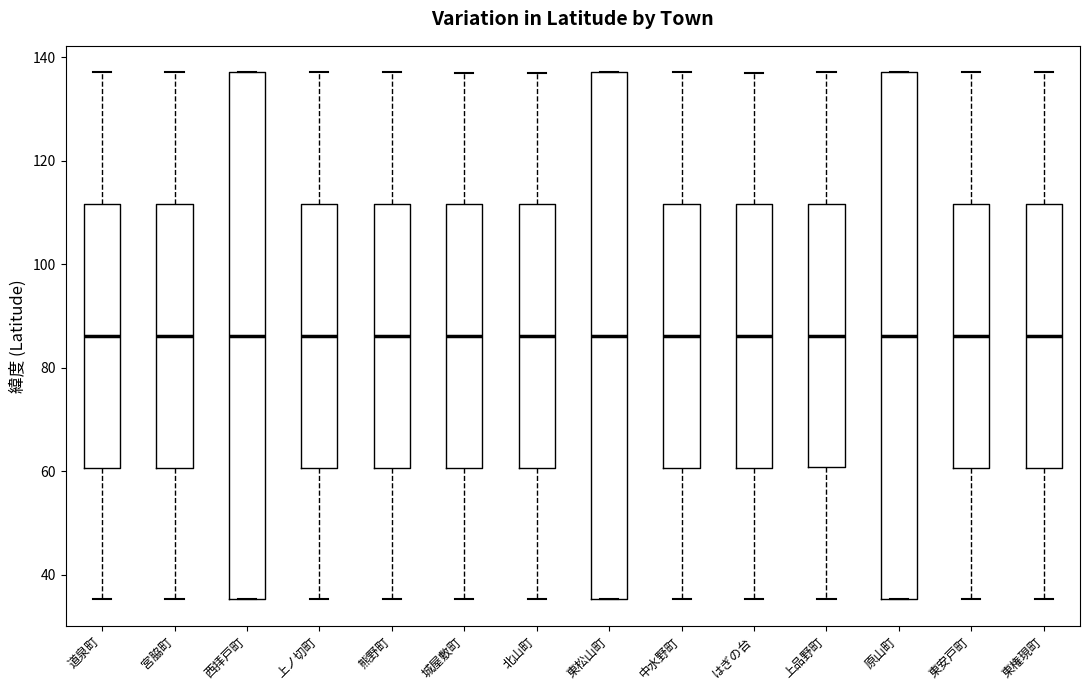

Reading left to right, read every box against the y-axis: the position of its median line, the range the box covers, and the ends of its whiskers. The values are not printed on the chart, so give them approximately, as read against the axis.

道泉町: median 86, box 60 to 112, whiskers 36 to 138
宮脇町: median 86, box 60 to 112, whiskers 36 to 138
西拝戸町: median 86, box 36 to 138, whiskers 36 to 138
上ノ切町: median 86, box 60 to 112, whiskers 36 to 138
熊野町: median 86, box 60 to 112, whiskers 36 to 138
城屋敷町: median 86, box 60 to 112, whiskers 36 to 138
北山町: median 86, box 60 to 112, whiskers 36 to 138
東松山町: median 86, box 36 to 138, whiskers 36 to 138
中水野町: median 86, box 60 to 112, whiskers 36 to 138
はぎの台: median 86, box 60 to 112, whiskers 36 to 138
上品野町: median 86, box 60 to 112, whiskers 36 to 138
原山町: median 86, box 36 to 138, whiskers 36 to 138
東安戸町: median 86, box 60 to 112, whiskers 36 to 138
東権現町: median 86, box 60 to 112, whiskers 36 to 138